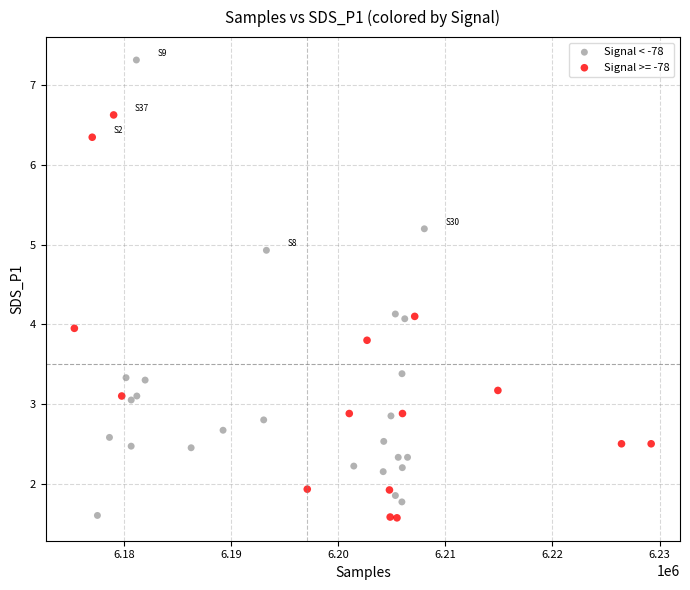

Which series has the largest Y range (max minus min)?

Signal < -78